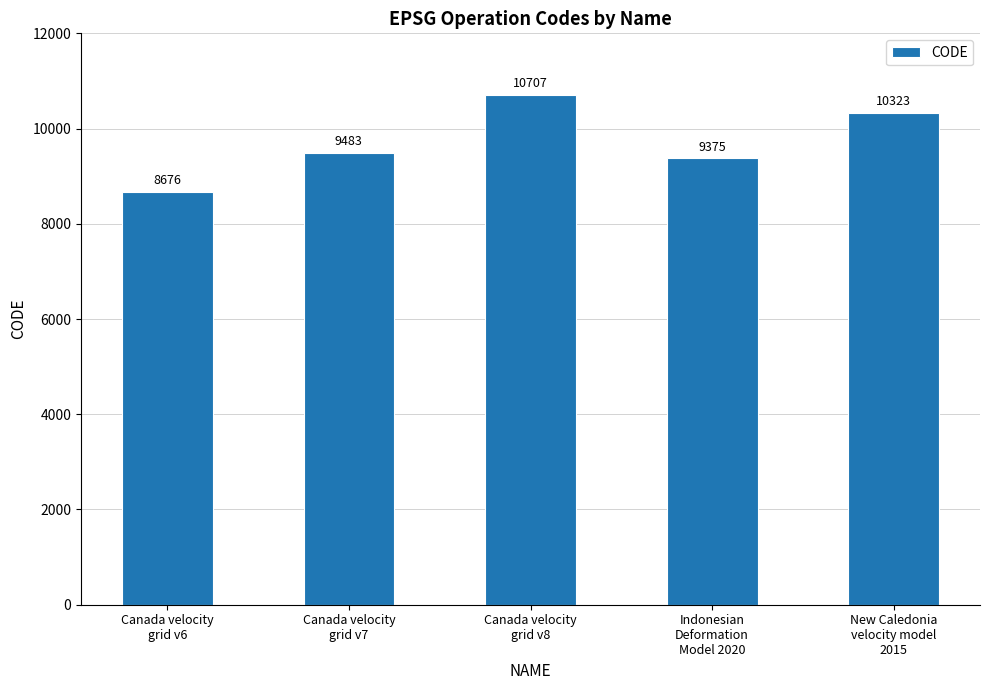

What value does the data have at New Caledonia
velocity model
2015, to the nearest 10?

10320